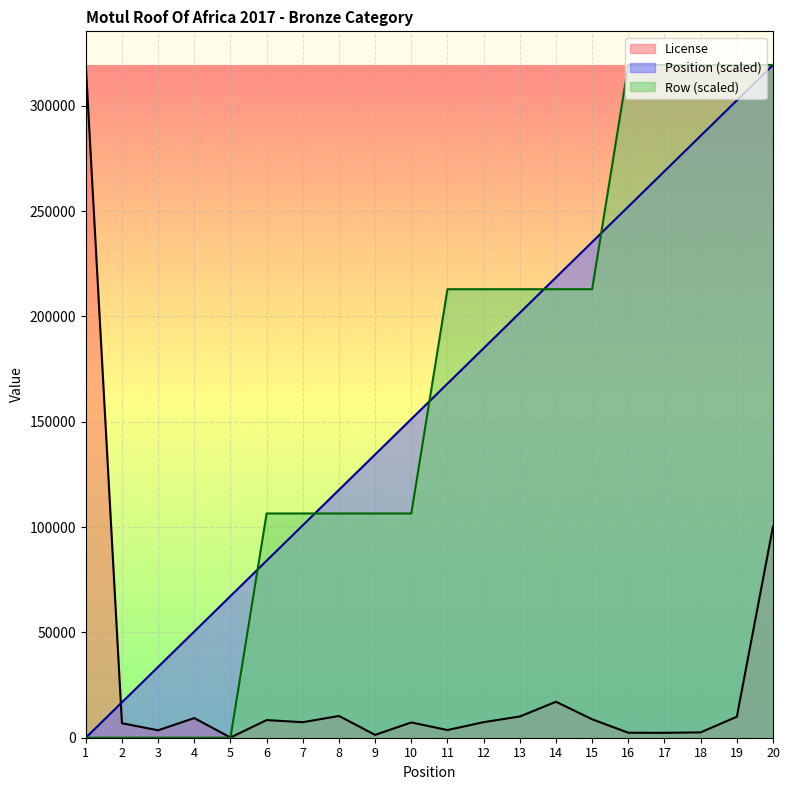

What is the highest value of the Position (scaled) series?

319356.0